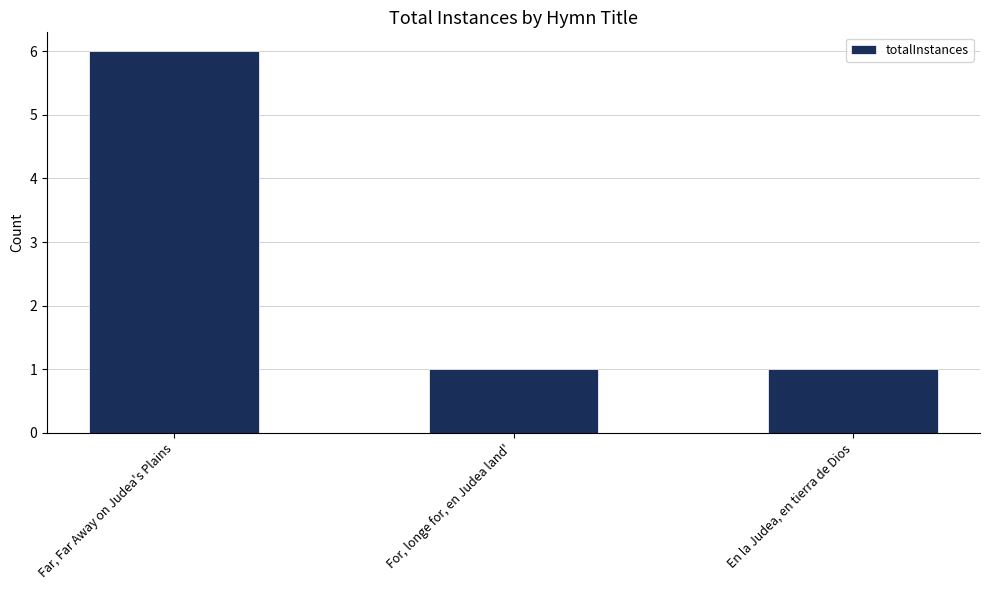

What is the difference between the maximum and minimum values?

5